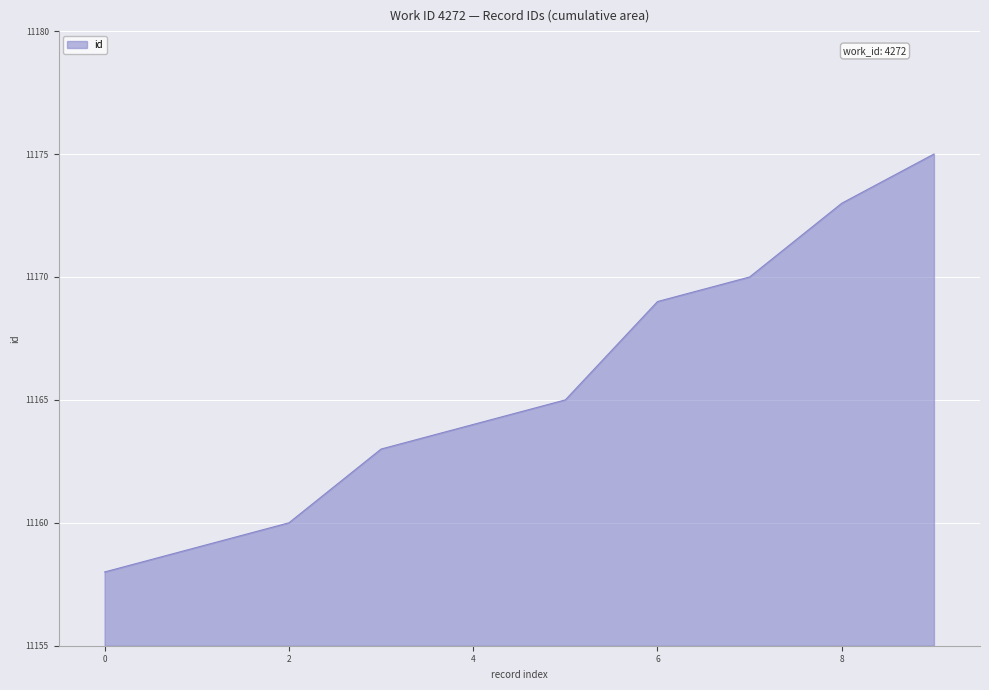

What is the greatest value displayed?

11175